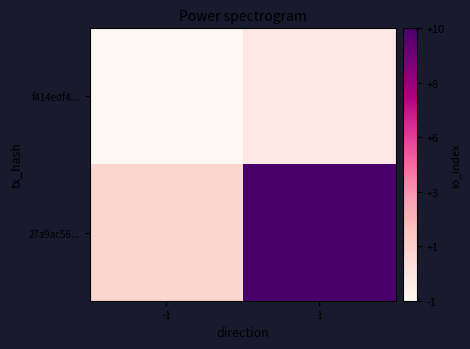

Rank the series by their maximum value, from lowest to highest.

f414edf4..., 27a9ac56...